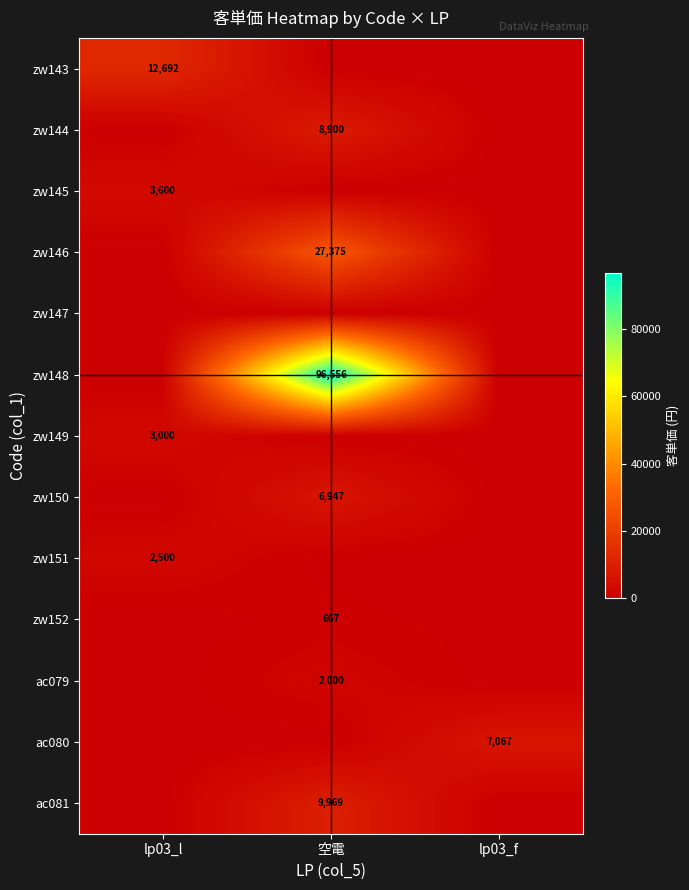

The value of ac081 at 空電 is 15675. True or false?

False